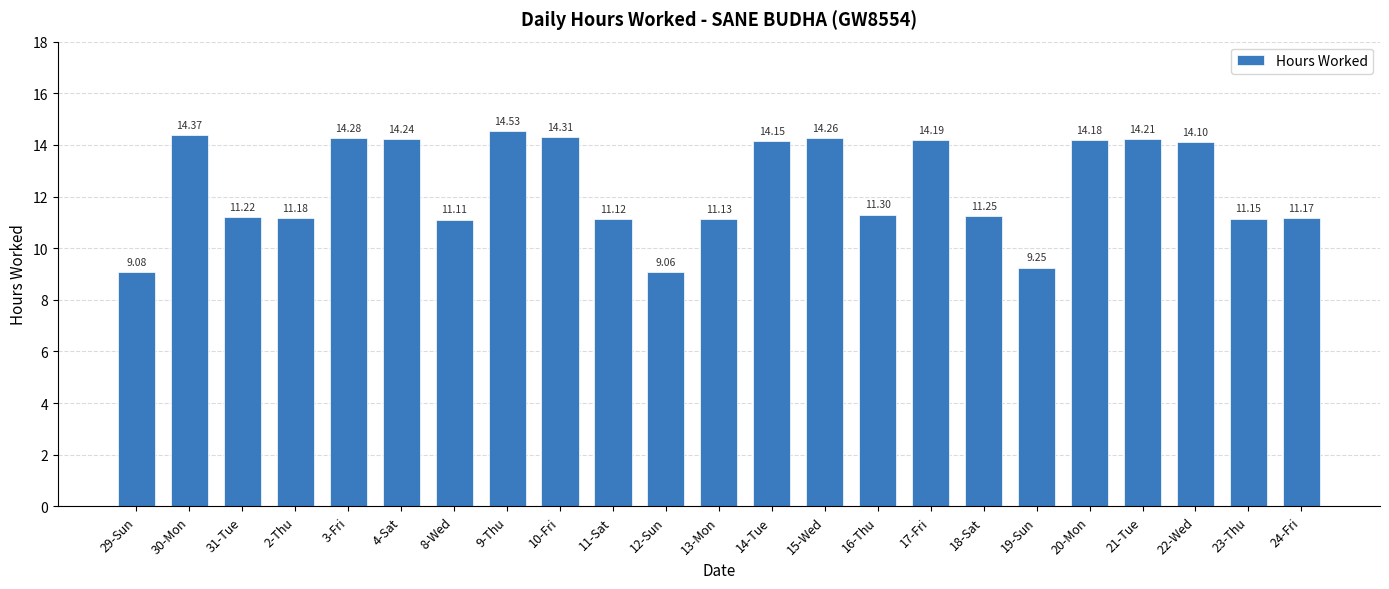

What is the label of the 13th bar from the left?

14-Tue